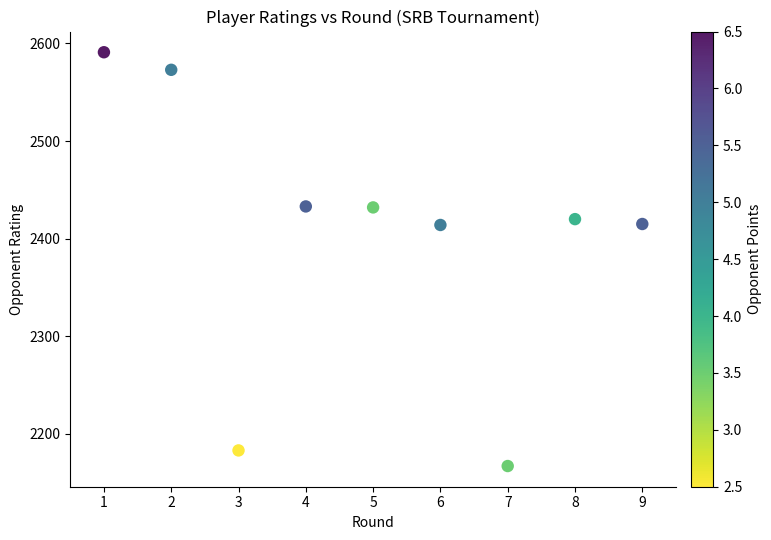

What is the range of Y values (max minus min)?

424